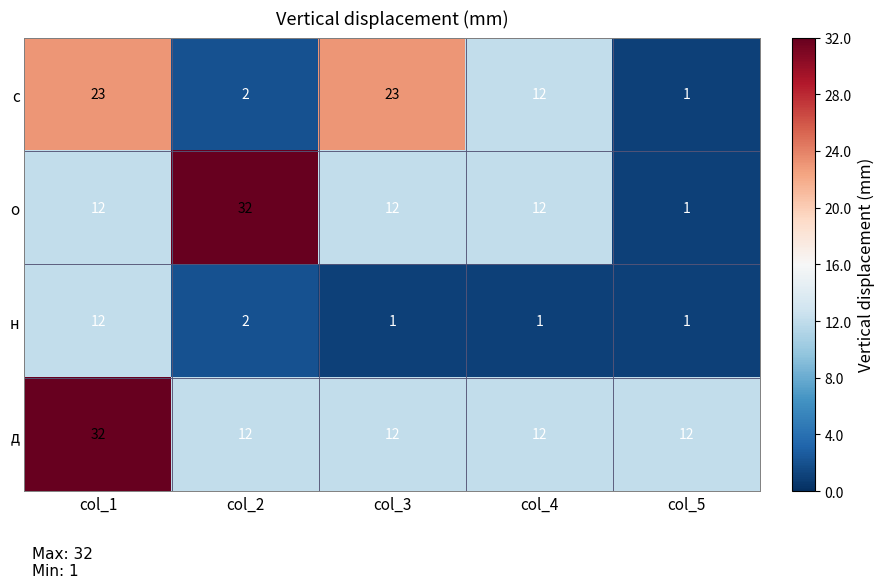

What is the approximate value of с at col_1, to the nearest 5?

25